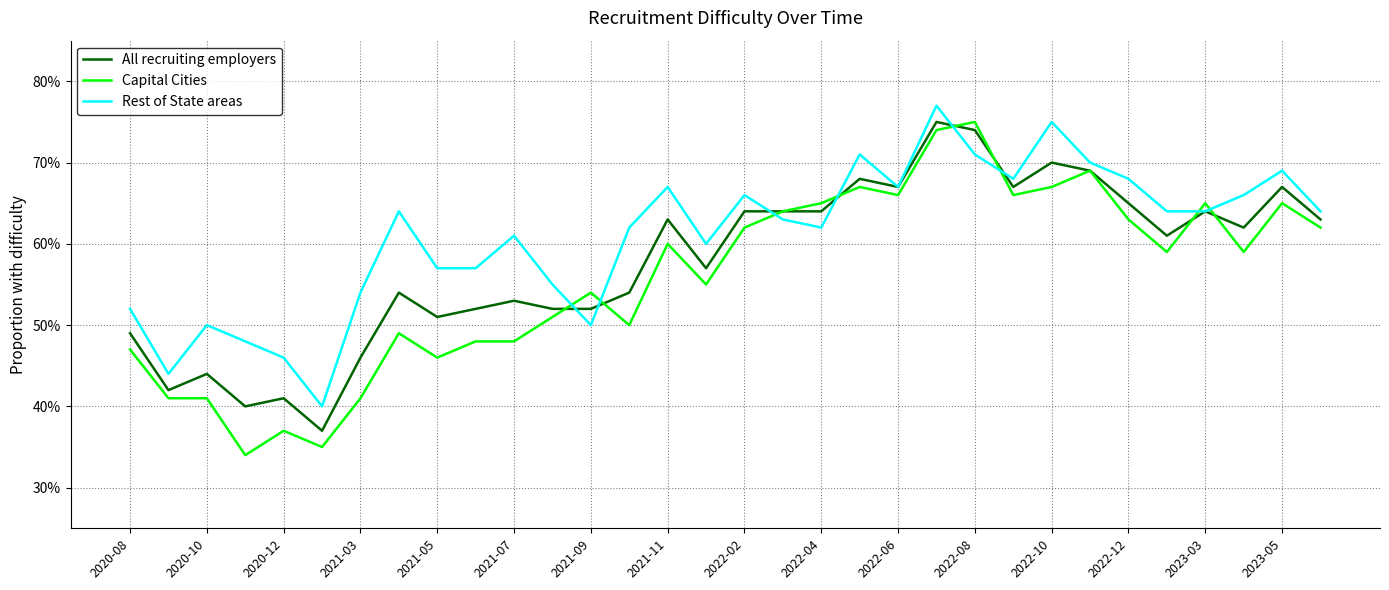

True or false: Capital Cities and All recruiting employers cross at least once.

True